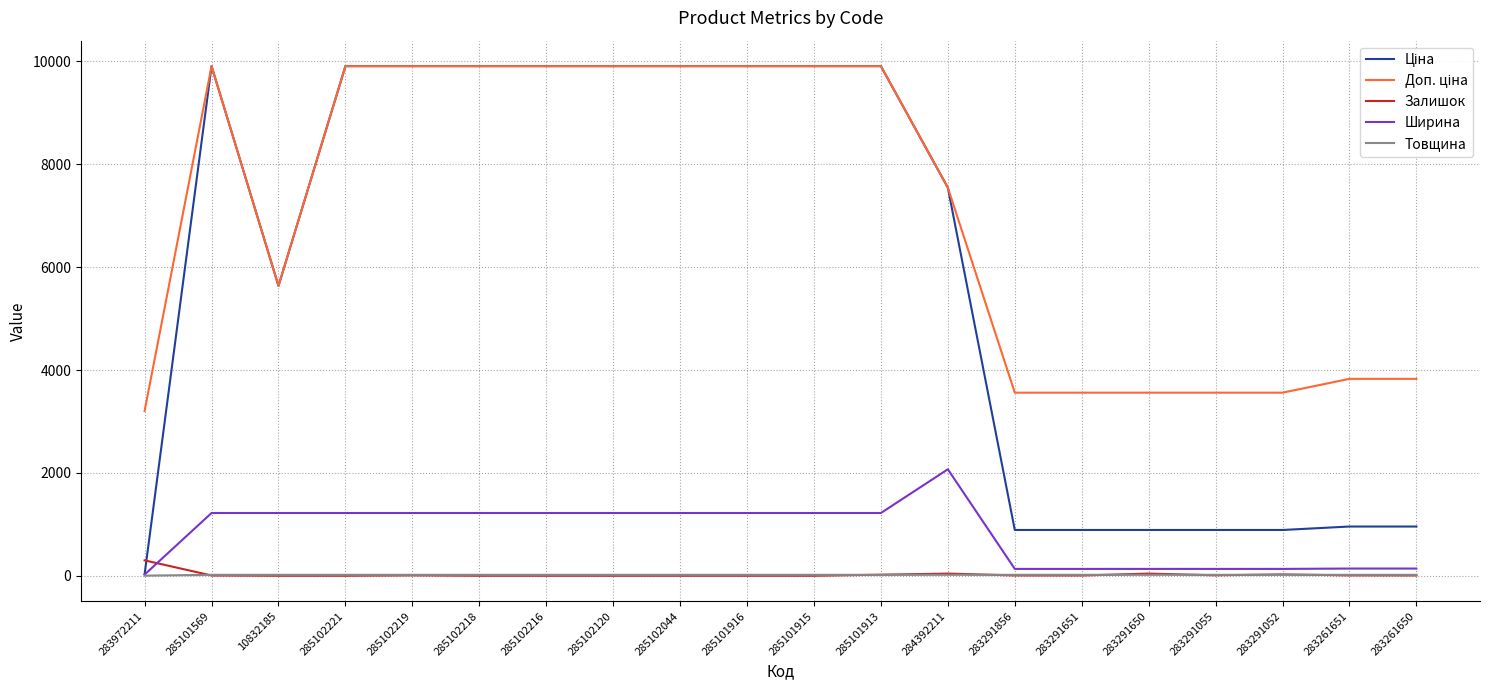

What is the difference between the maximum and minimum values in the Залишок series?

299.0